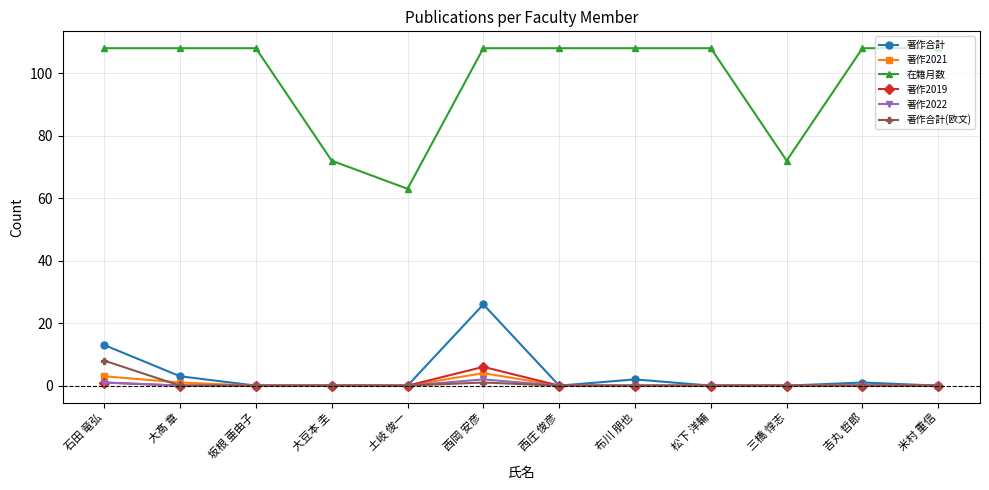

True or false: 著作2021 and 在籍月数 cross at least once.

False